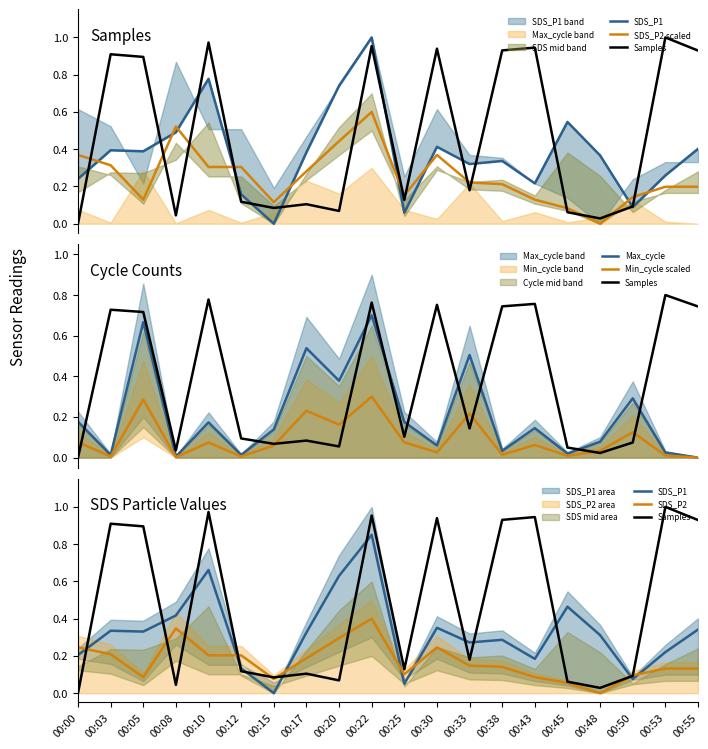

What is the maximum value shown in the chart?

1.0